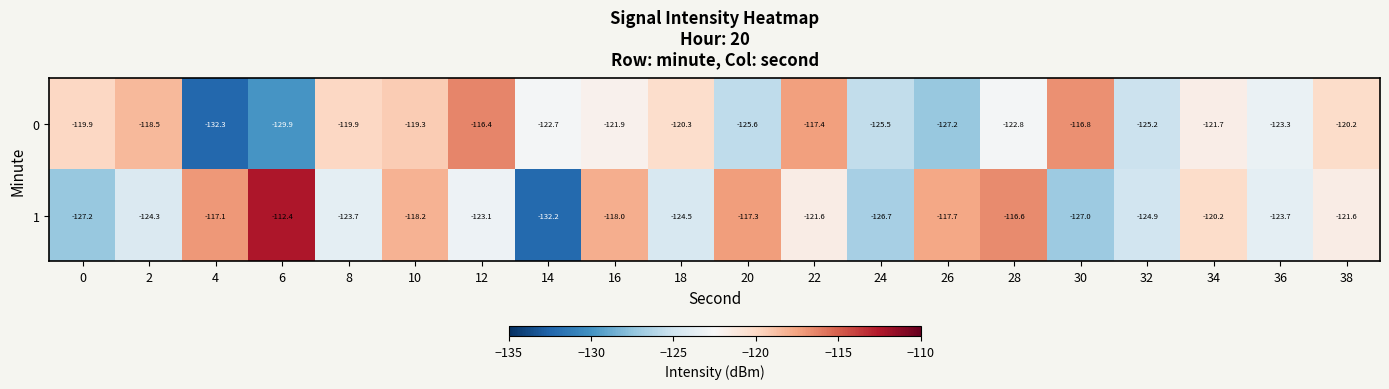

What is the total value across all series at 20?

-242.9